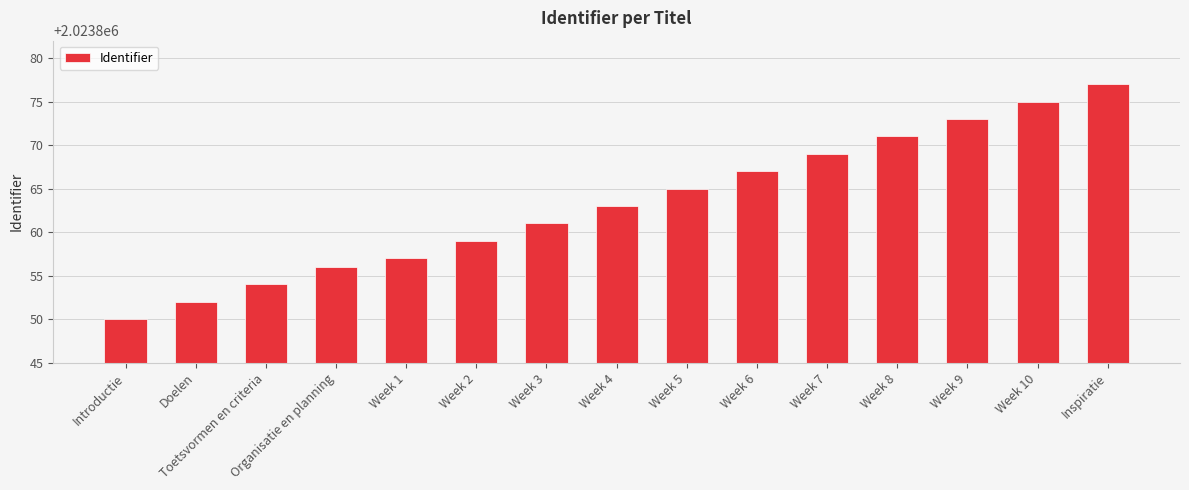

List the labels in order of value, largest first.

Inspiratie, Week 10, Week 9, Week 8, Week 7, Week 6, Week 5, Week 4, Week 3, Week 2, Week 1, Organisatie en planning, Toetsvormen en criteria, Doelen, Introductie